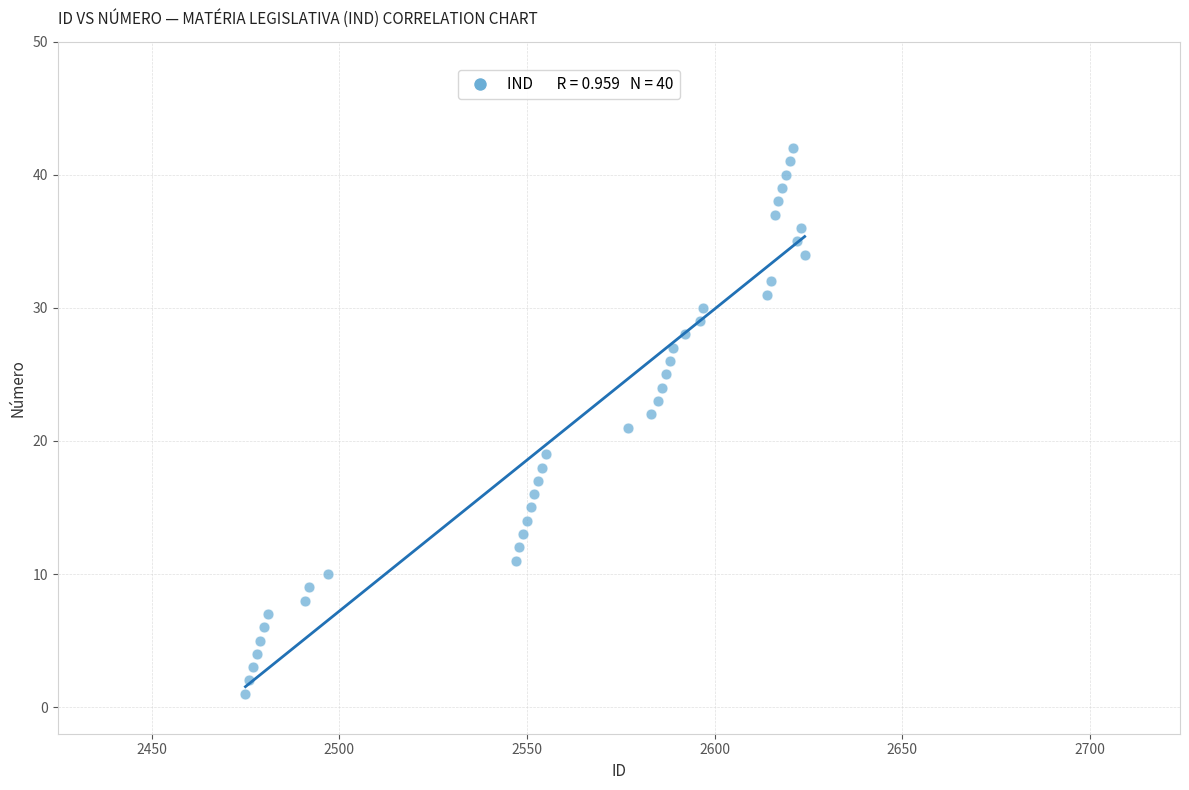

What is the range of Y values (max minus min)?

41